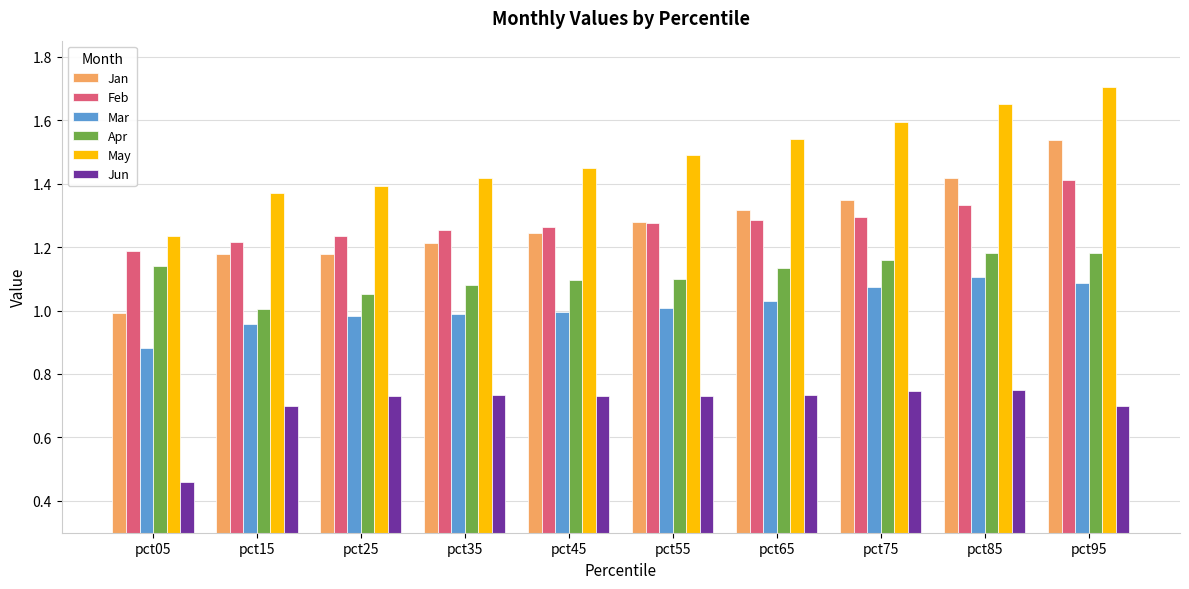

Where is Jun nearest to the value 0?

pct05